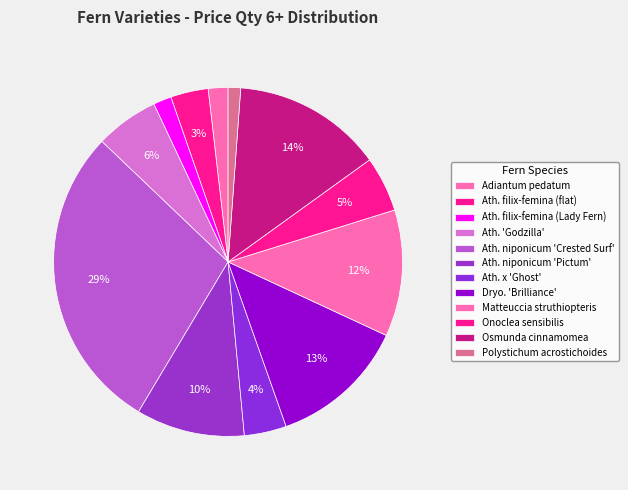

How many segments does this pie chart have?

12